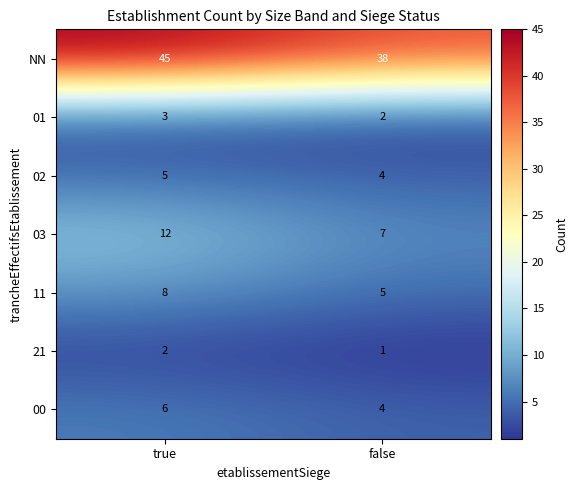

Where is 11 nearest to the value 6?

false